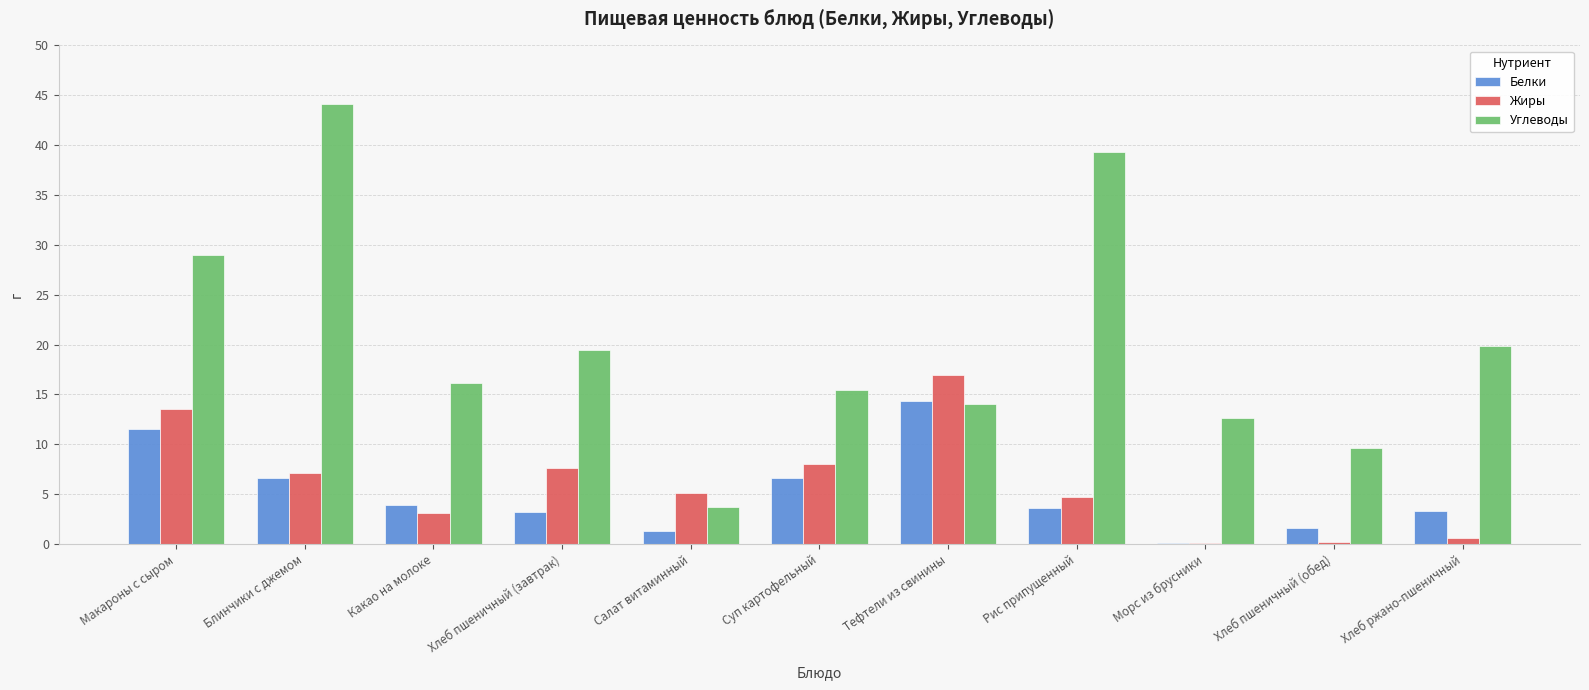

What is the difference between the Углеводы values at Хлеб ржано-пшеничный and Салат витаминный?

16.1